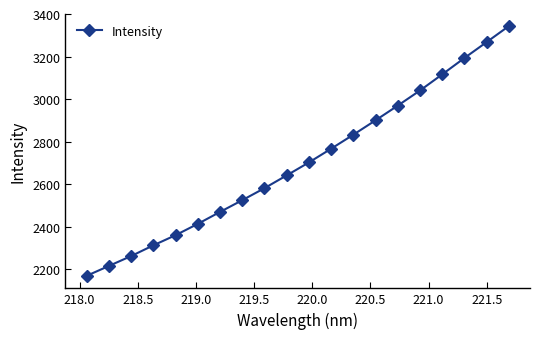

What is the sum of all values?

54079.3